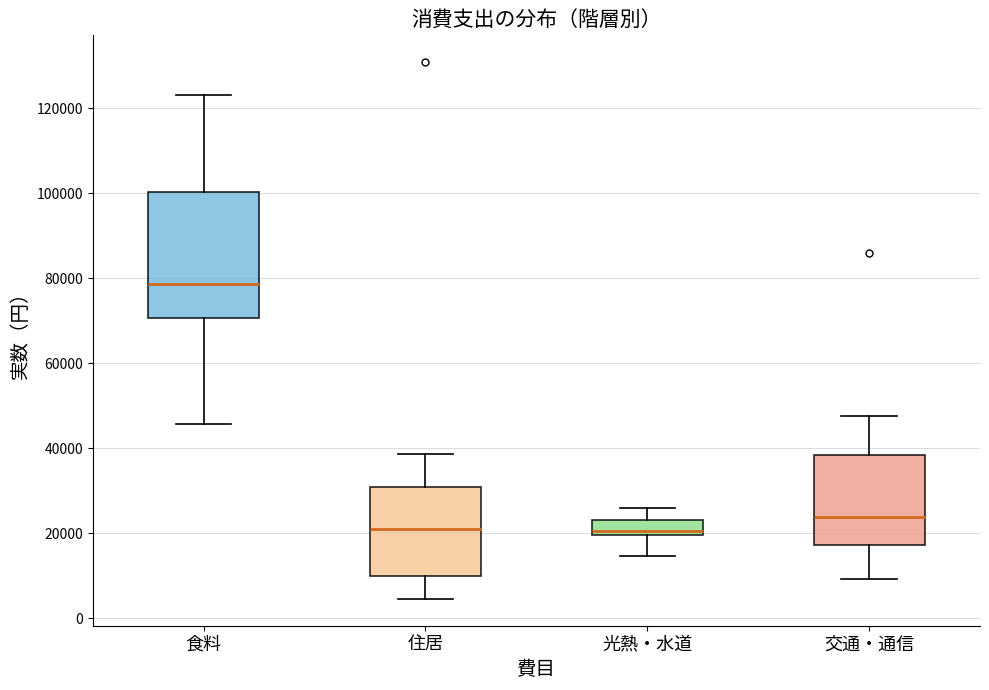

Reading left to right, transcribe this box plot: for each box, give where its median line is, the range the box spans, and where its two whiskers end, as read against the y-axis. The values are not printed on the chart, so give them approximately, as read against the axis.

食料: median 78000, box 70000 to 100000, whiskers 46000 to 124000
住居: median 20000, box 10000 to 30000, whiskers 4000 to 38000
光熱・水道: median 20000 (just above the box's lower edge), box 20000 to 24000, whiskers 14000 to 26000
交通・通信: median 24000, box 18000 to 38000, whiskers 10000 to 48000